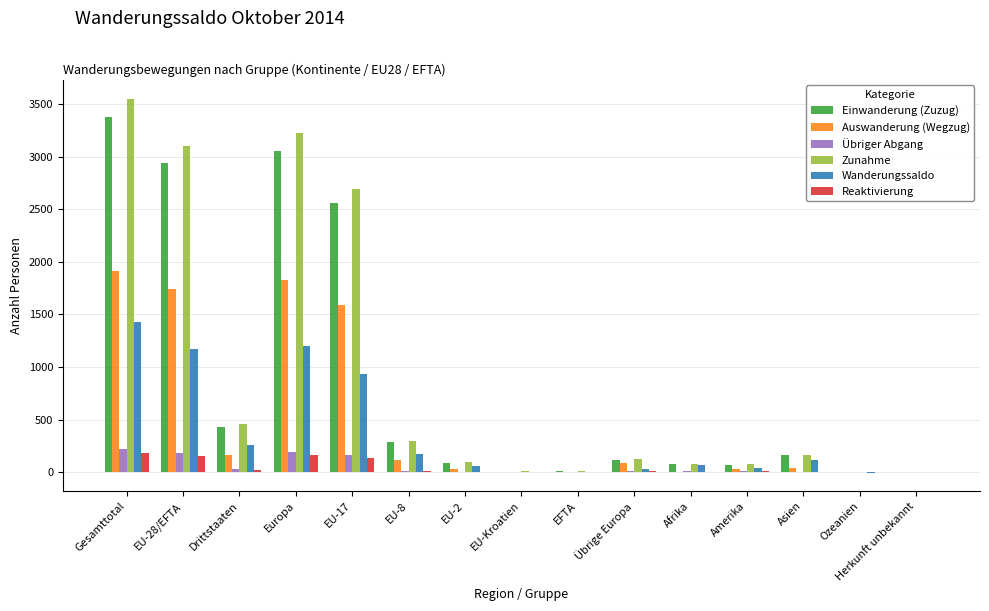

What is the sum of the Übriger Abgang values at Europa and Gesamttotal?

411